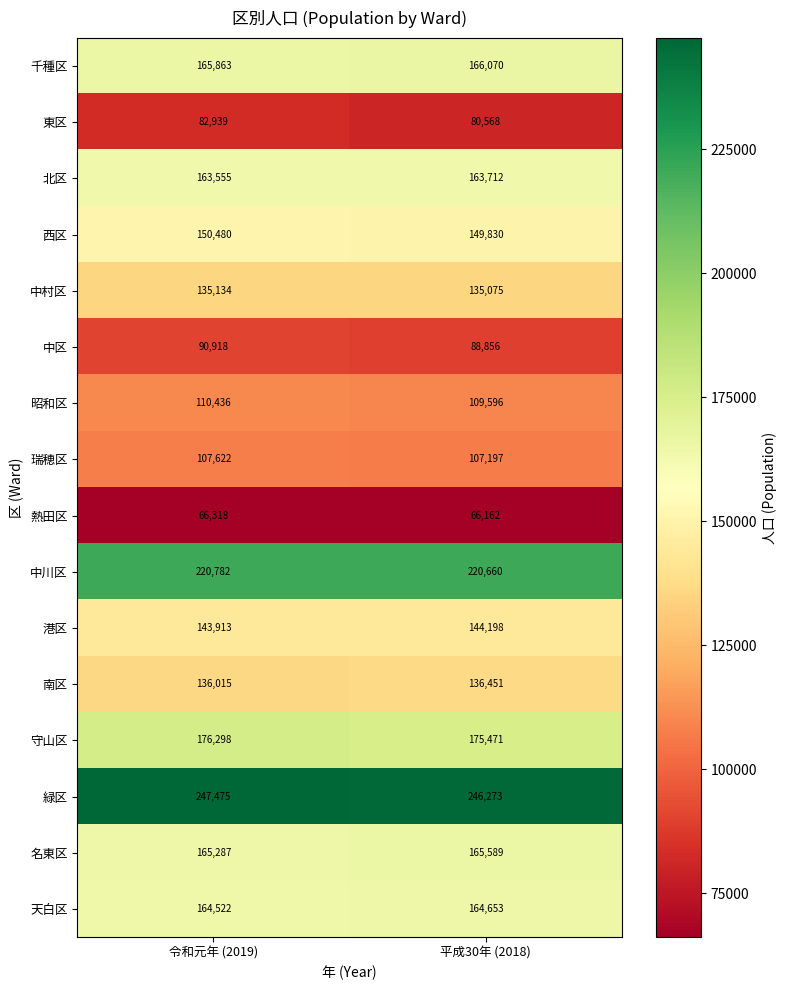

At which category is the sum across all series the highest?

令和元年 (2019)